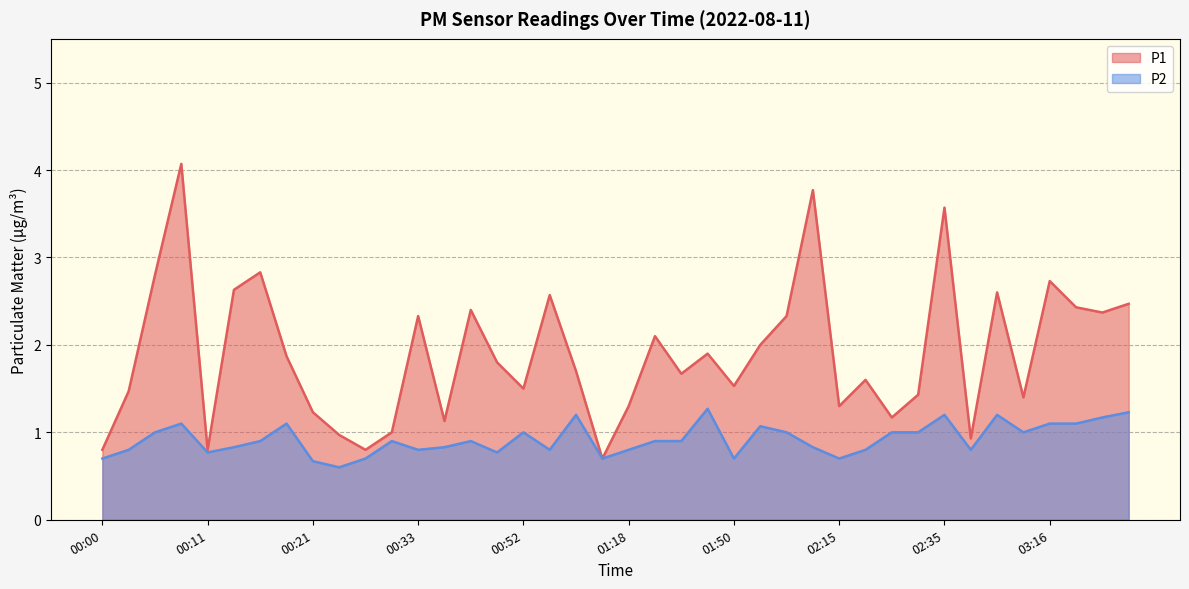

What is the value of the P1 point at the 29th from the left?

1.3